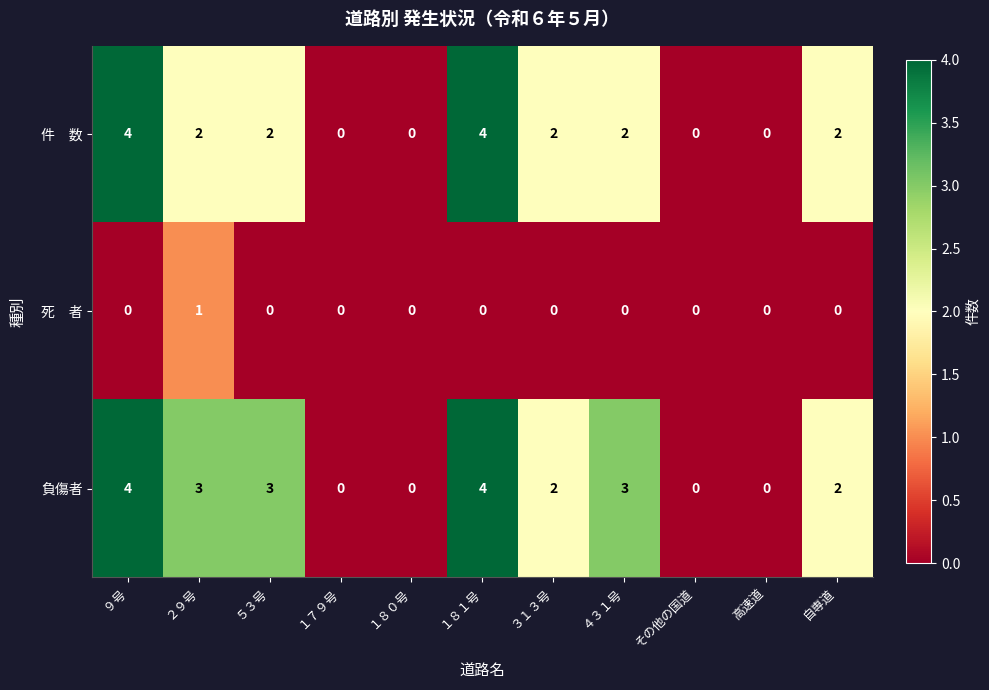

Between ２９号 and 高速道, which series saw the biggest shift?

負傷者